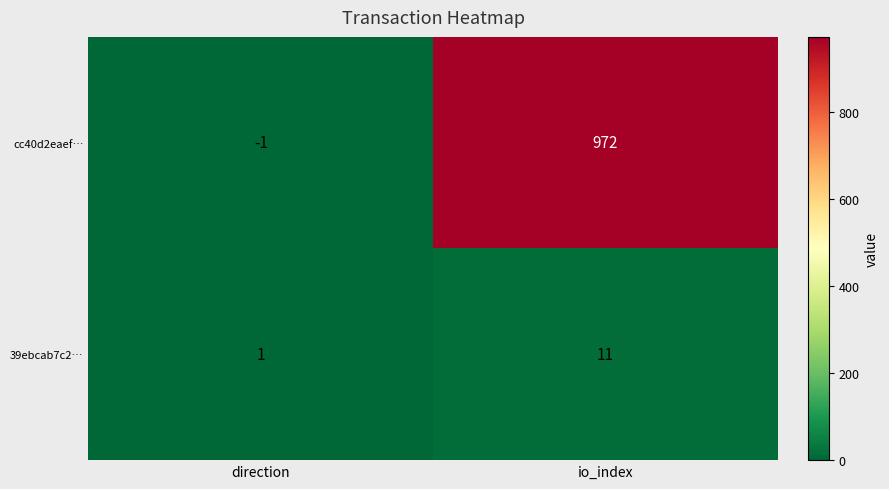

At which label does 39ebcab7c2… reach its minimum?

direction